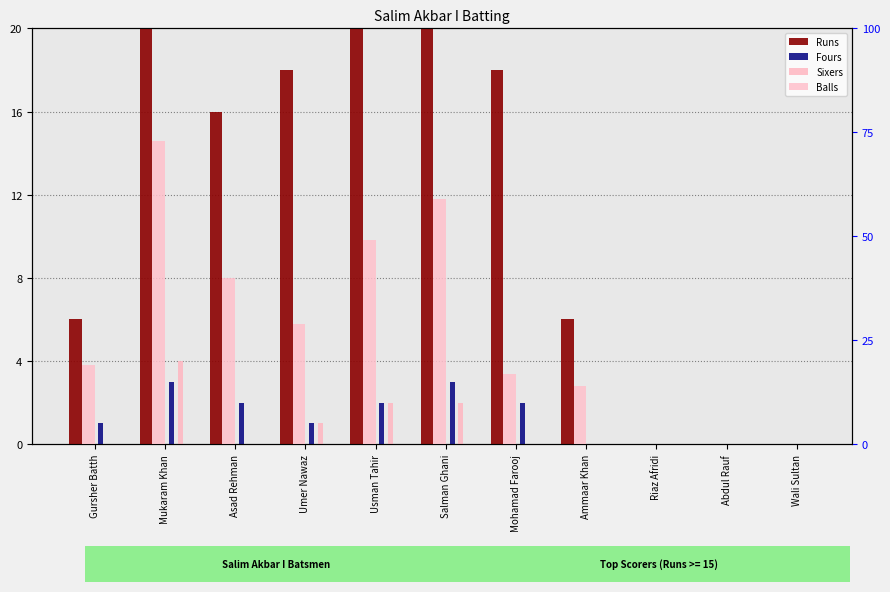

How many values in the Sixers series exceed 0?

4